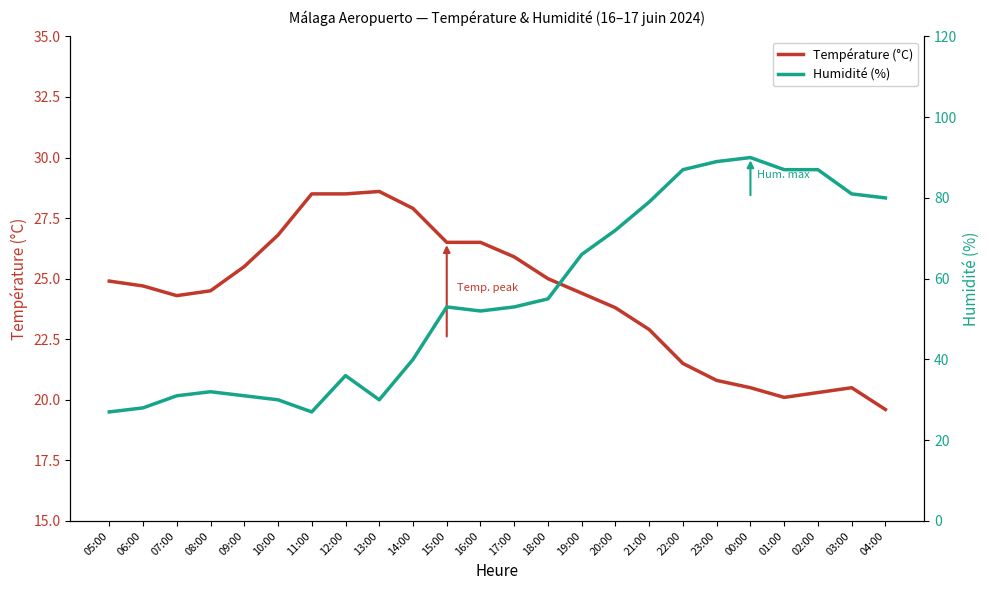

At which category does Humidité (%) reach its first local valley?

11:00